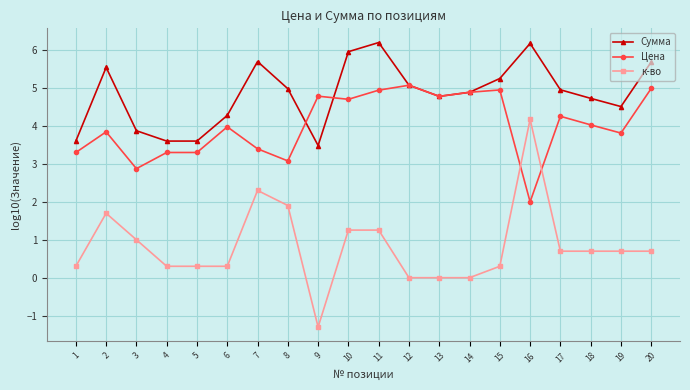

What value does the Цена series have at 19?

3.8